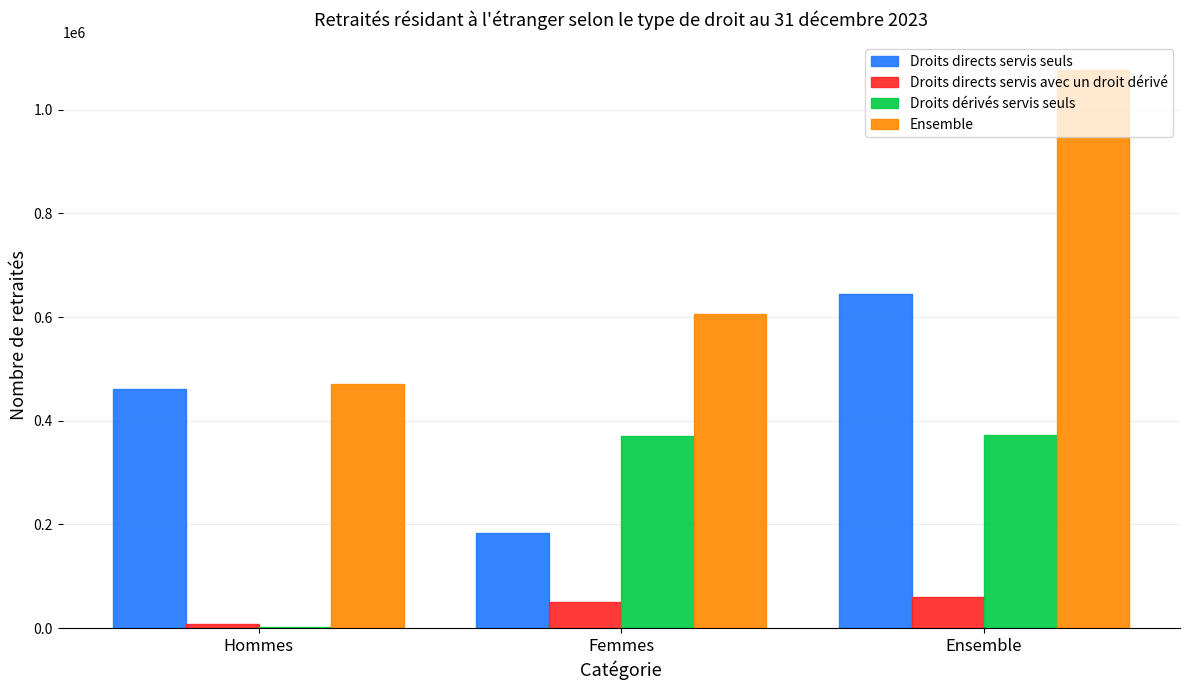

True or false: Droits directs servis seuls has a value of 715790 at Hommes.

False